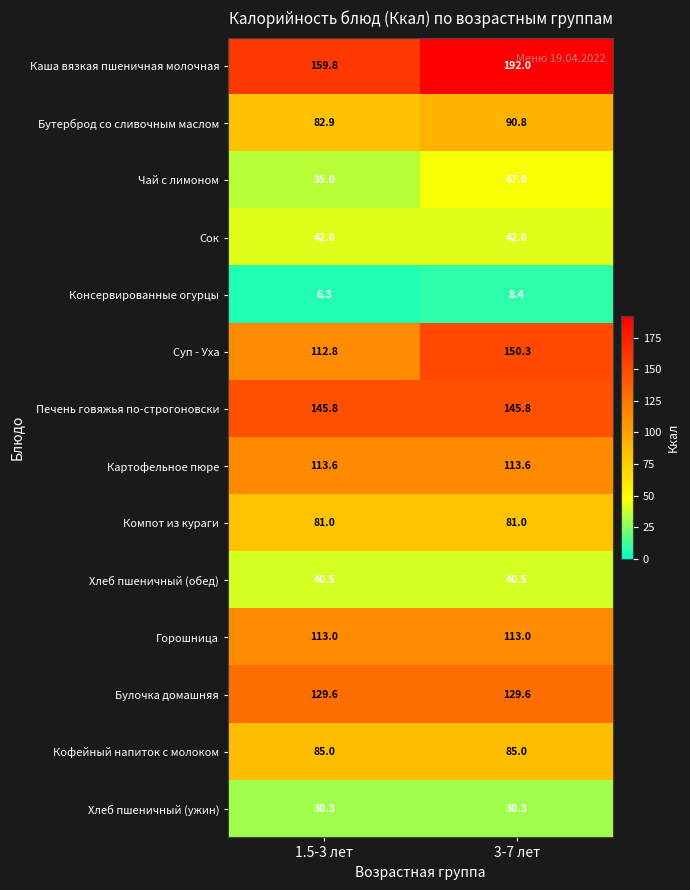

At which label is Консервированные огурцы closest to 7?

1.5-3 лет